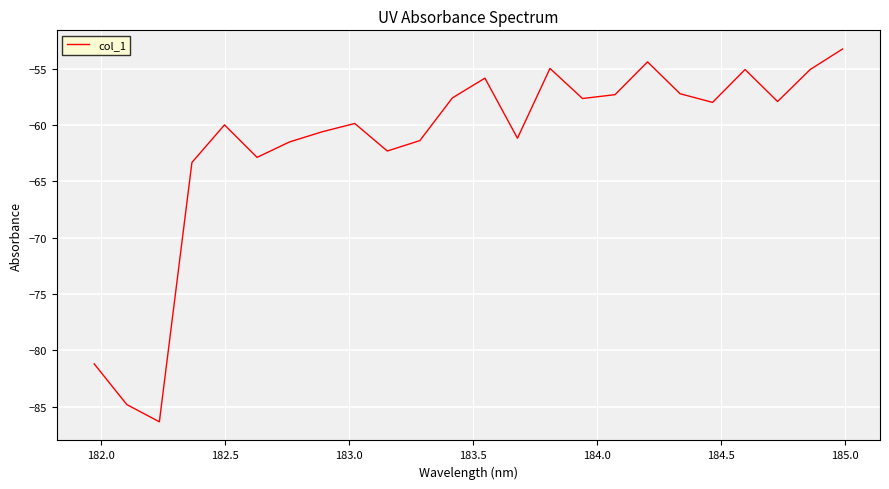

What is the minimum value shown in the chart?

-86.4